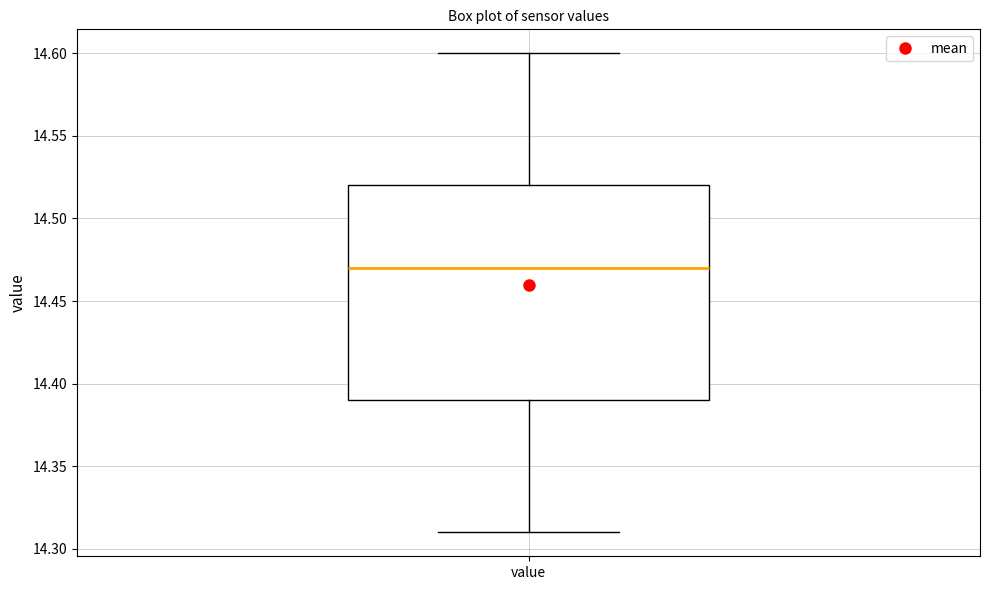

Where does the lower whisker of the box for value end on the y-axis? The values are not printed on the chart, so give them approximately, as read against the axis.

14.31